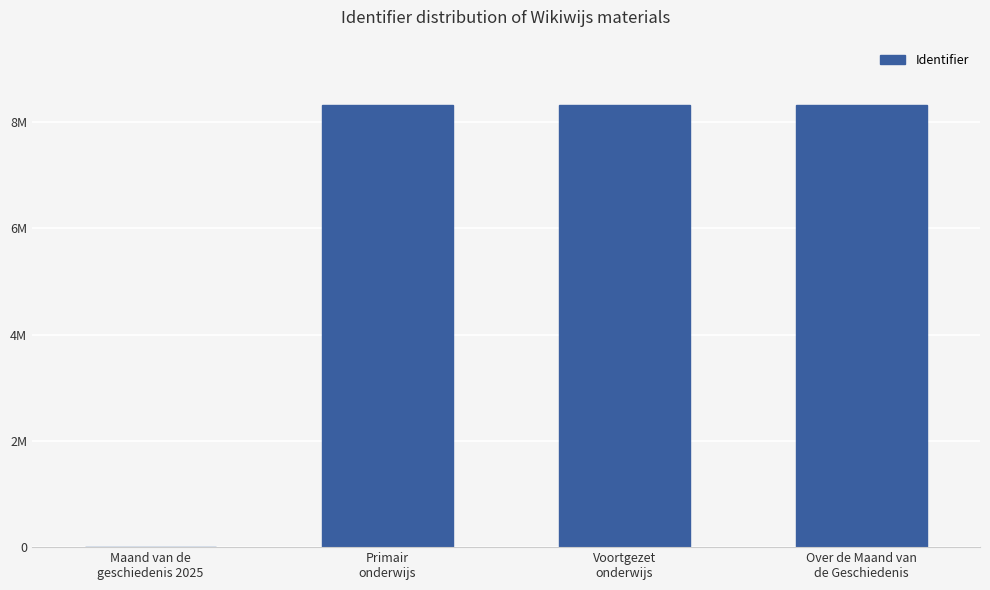

At which category does the chart reach its minimum across all series?

Maand van de
geschiedenis 2025